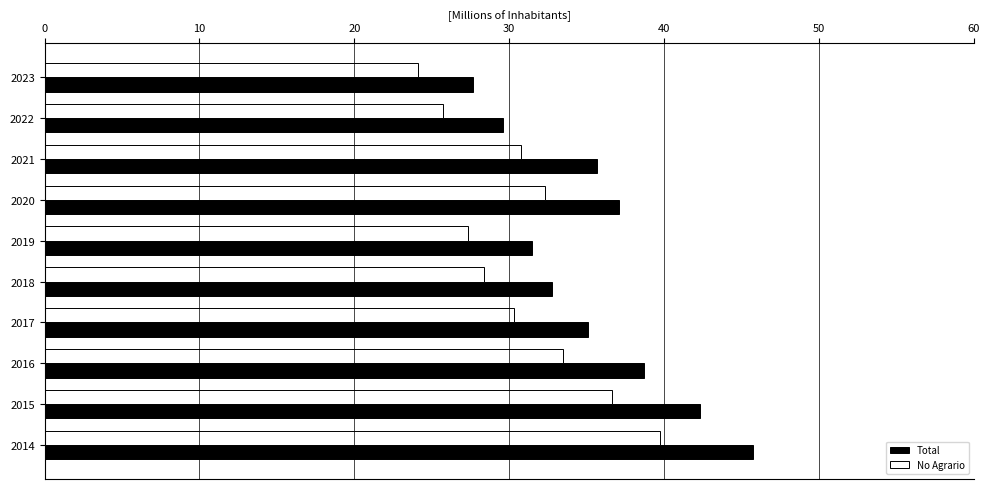

What are all the series names shown in the legend?

Total, No Agrario